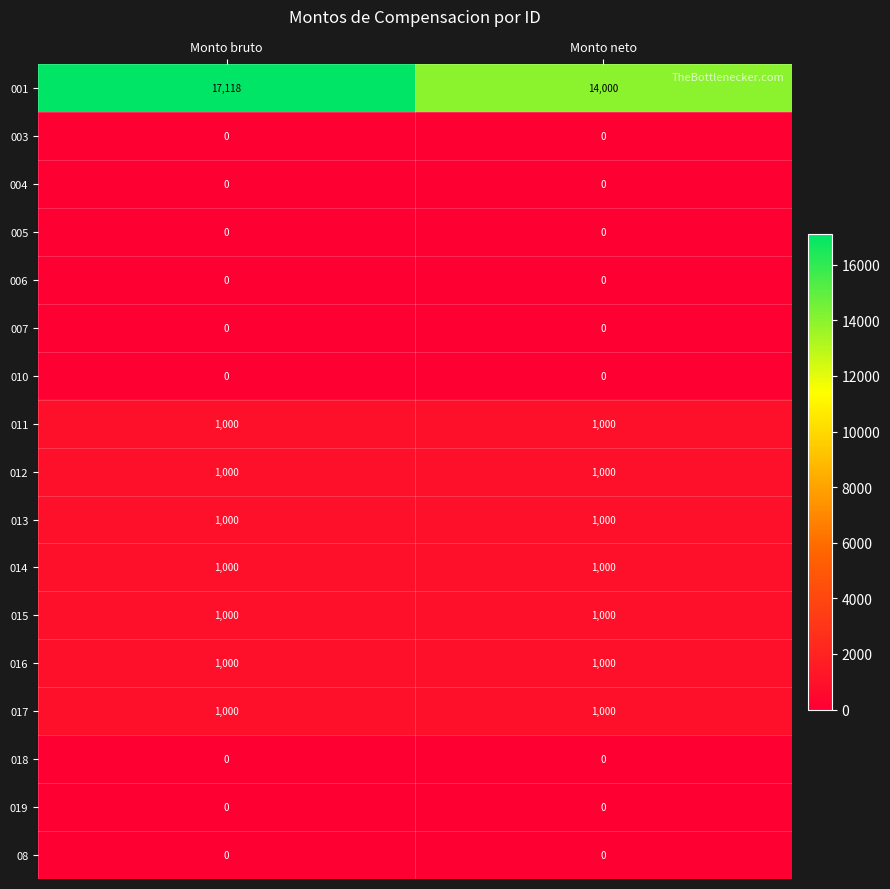

What is the difference between the highest and lowest values at Monto bruto?

17118